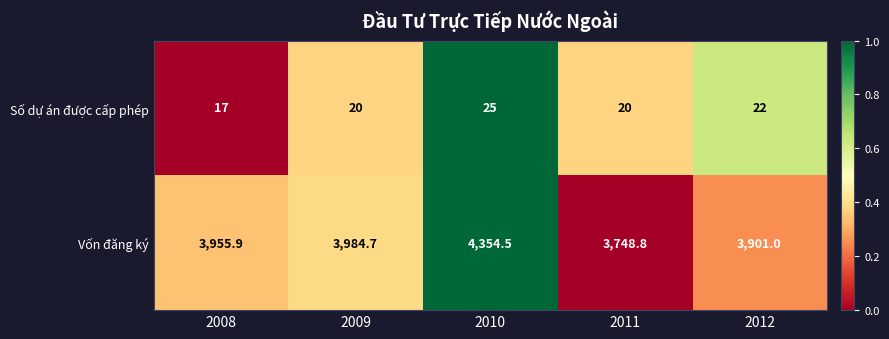

What is the approximate value of Vốn đăng ký at 2012?

3901.0